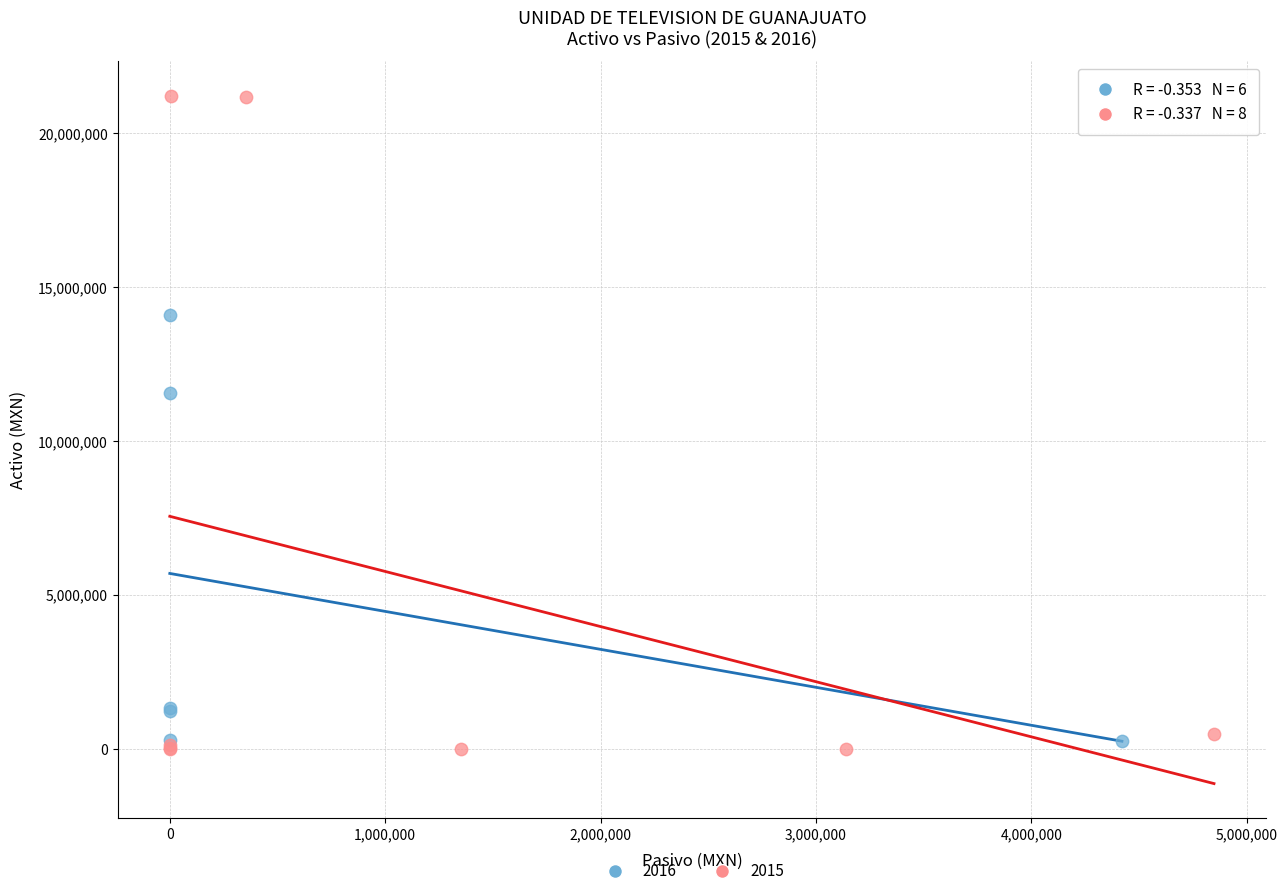

What are all the series names shown in the legend?

2016, 2015